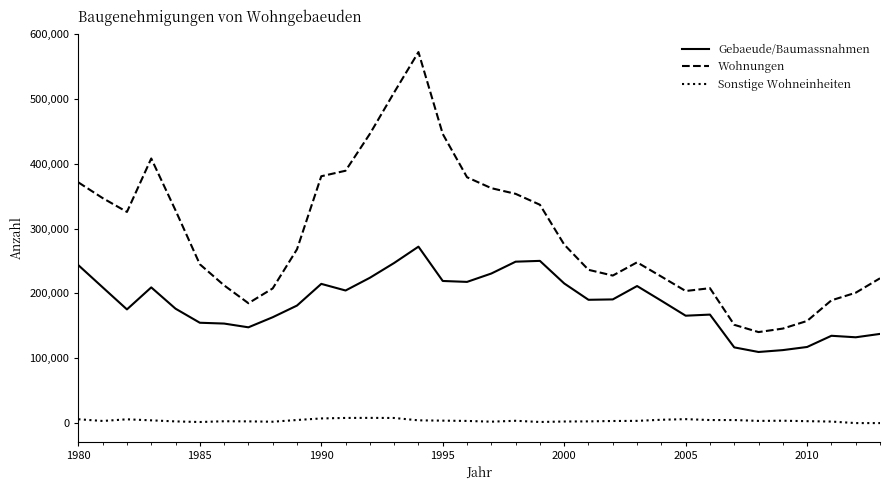

List the series in order of their peak value, highest first.

Wohnungen, Gebaeude/Baumassnahmen, Sonstige Wohneinheiten